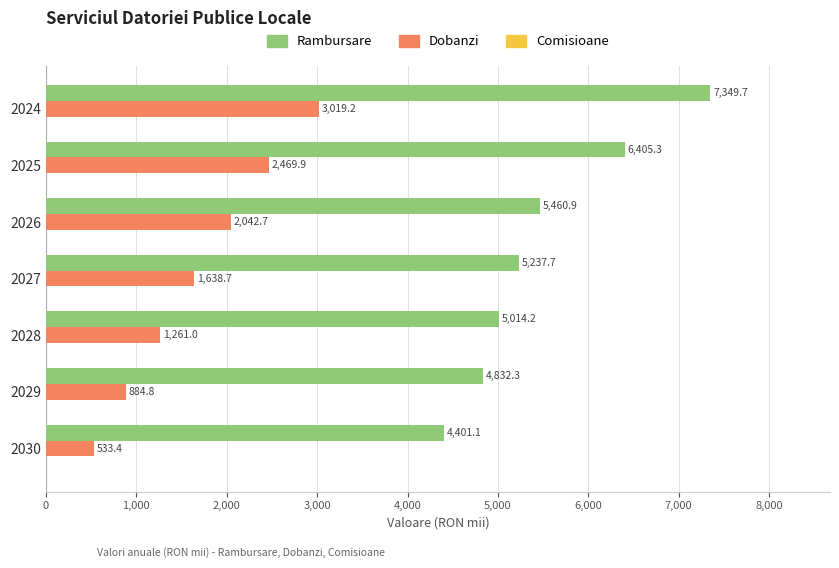

At which label is Dobanzi closest to 1776?

2027